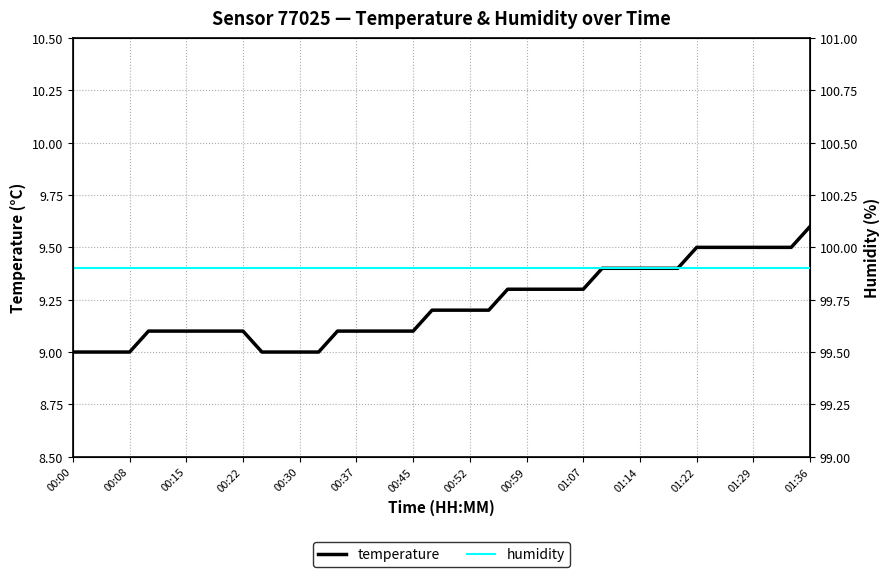

True or false: temperature has a value of 15.9 at 01:07.

False